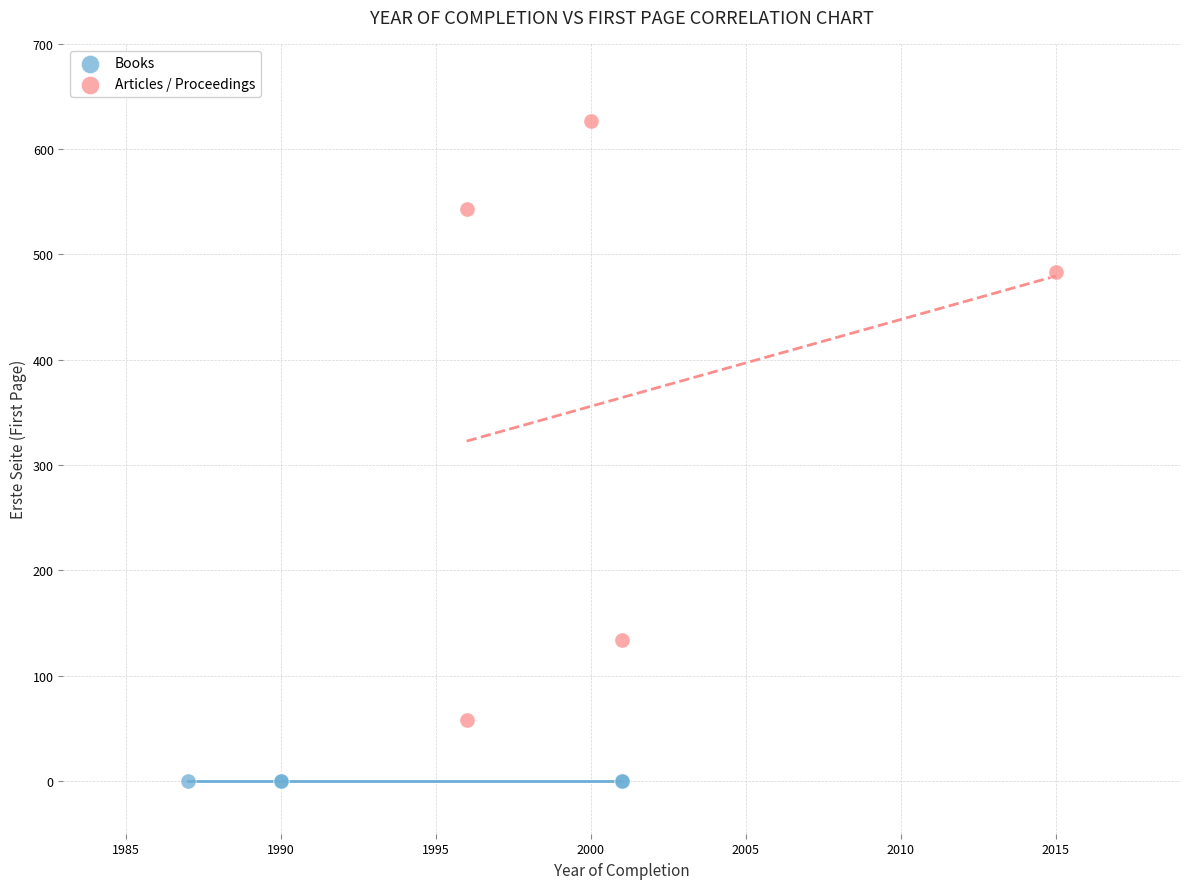

What are all the series names shown in the legend?

Books, Articles / Proceedings